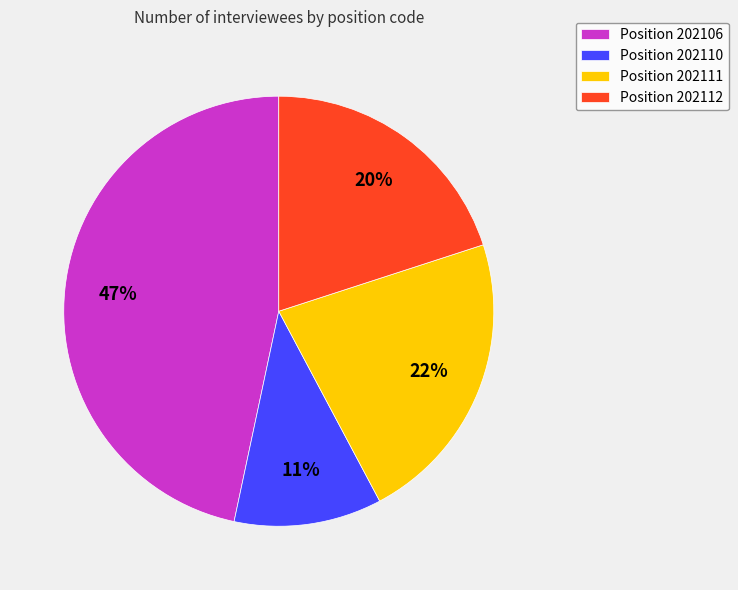

Which category has the biggest portion of the pie?

Position 202106